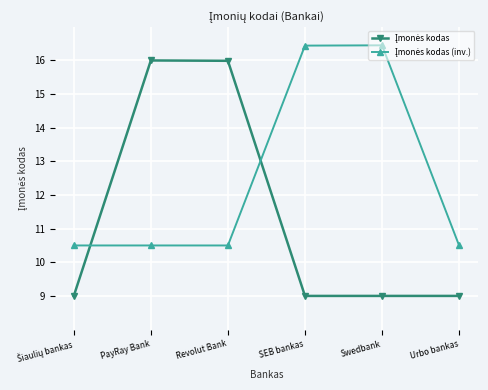

What is the spread (max minus min) of values at PayRay Bank?

5.5